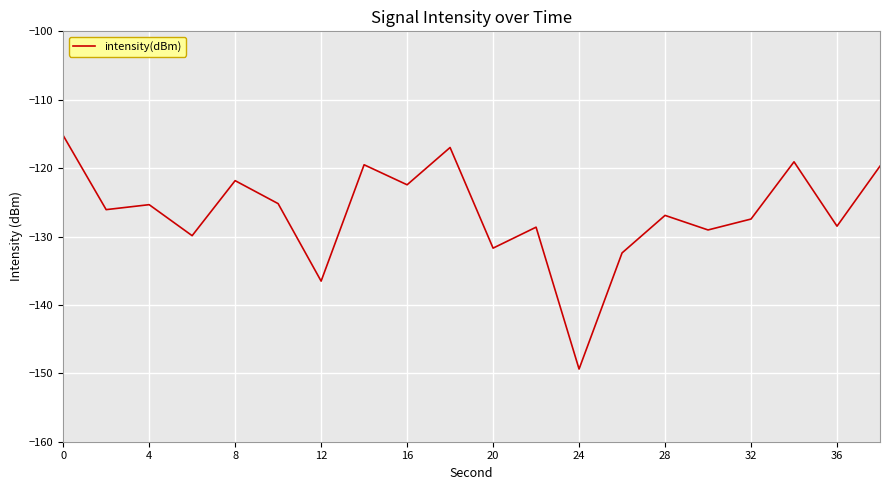

What is the greatest value displayed?

-115.2